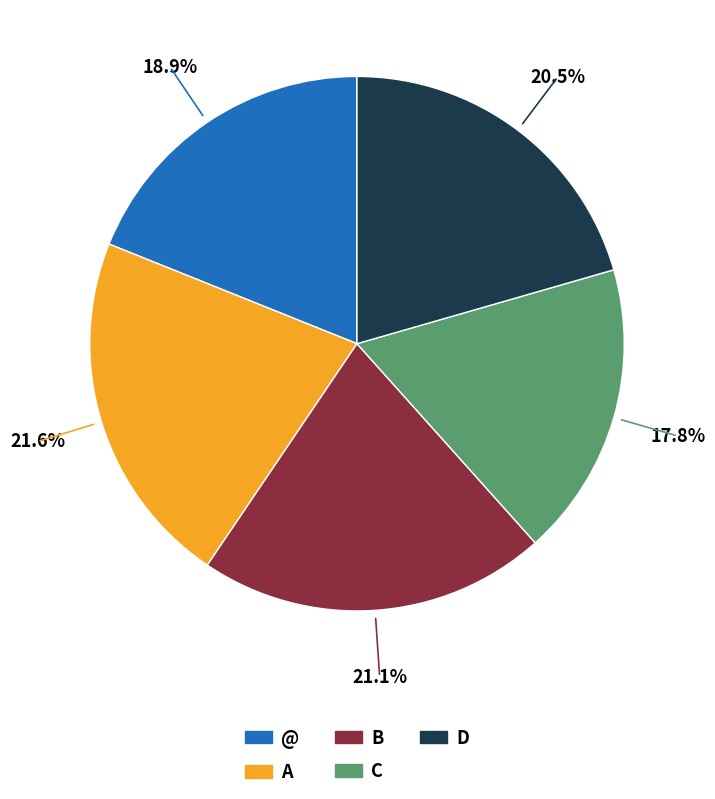

Which category has the biggest portion of the pie?

A